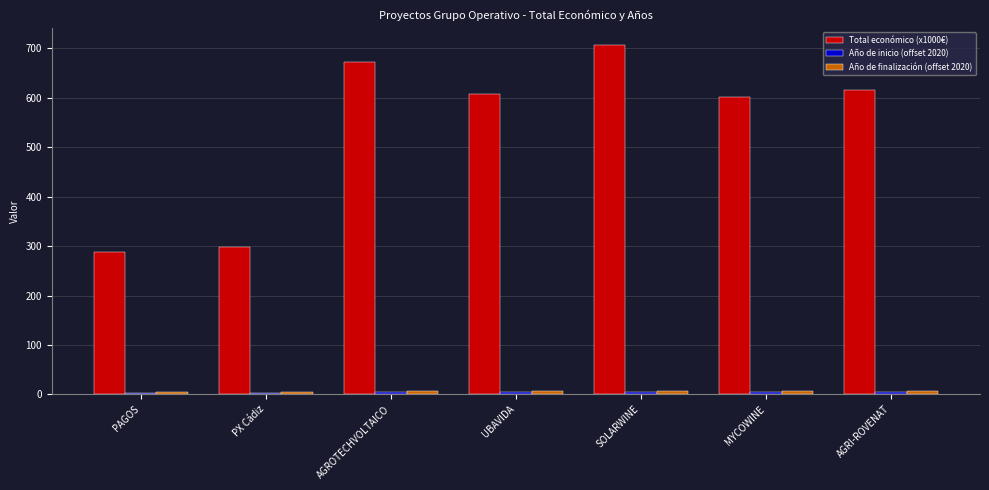

Is it true that Total económico (x1000€) equals 607.3 at UBAVIDA?

True